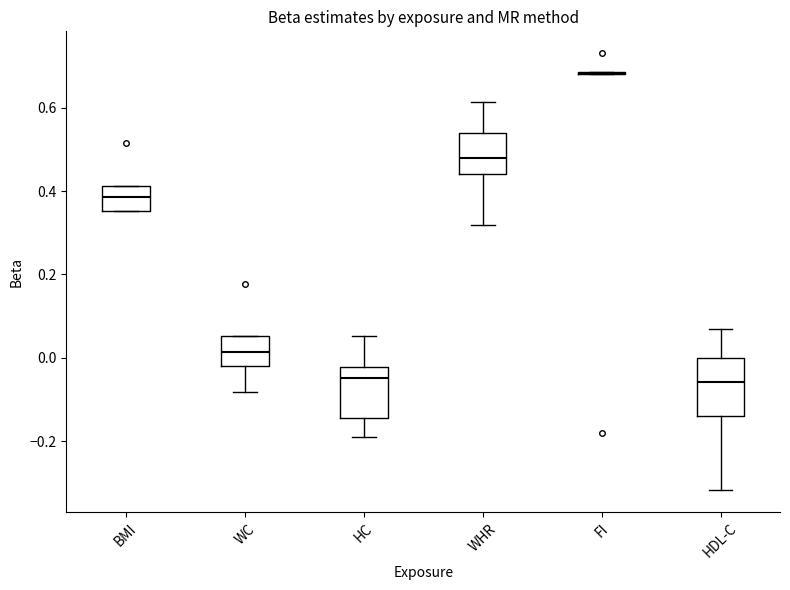

Reading left to right, transcribe this box plot: for each box, give where its median line is, the range the box spans, and where its two whiskers end, as read against the y-axis. The values are not printed on the chart, so give them approximately, as read against the axis.

BMI: median 0.38, box 0.36 to 0.42, whiskers 0.36 to 0.42
WC: median 0.02, box -0.02 to 0.06, whiskers -0.08 to 0.06
HC: median -0.04, box -0.14 to -0.02, whiskers -0.20 to 0.06
WHR: median 0.48, box 0.44 to 0.54, whiskers 0.32 to 0.62
FI: box collapsed to a line at 0.68, whiskers 0.68 to 0.68
HDL-C: median -0.06, box -0.14 to 0.00, whiskers -0.32 to 0.06